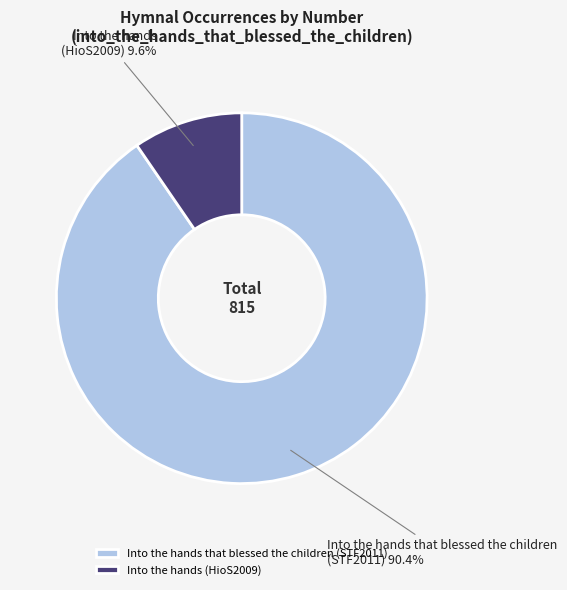

What percentage is the Into the hands (HioS2009) slice, to the nearest percent?

10%